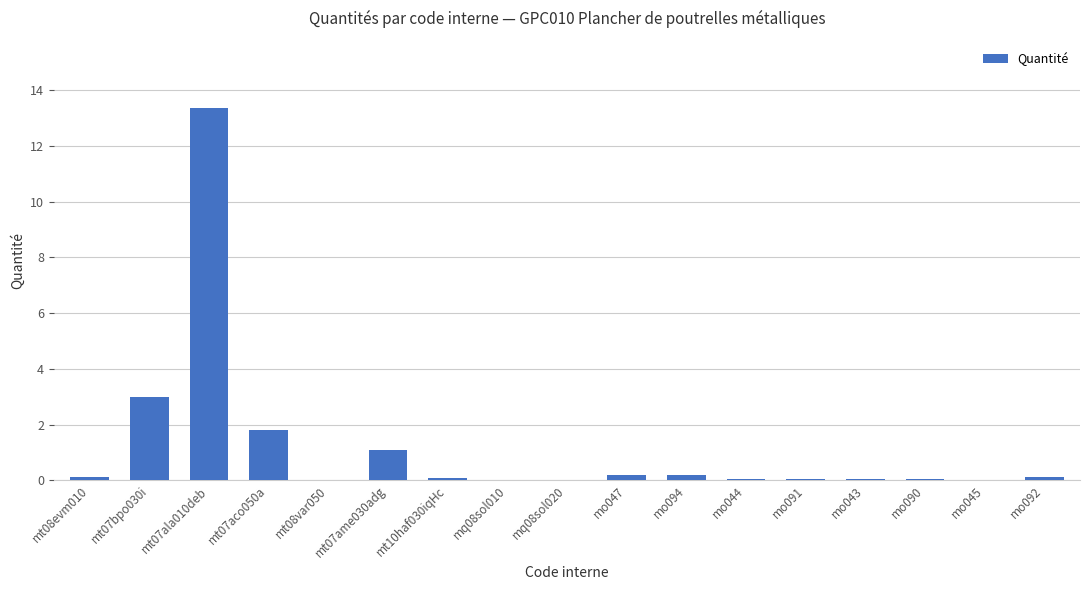

Are the bars horizontal?

No